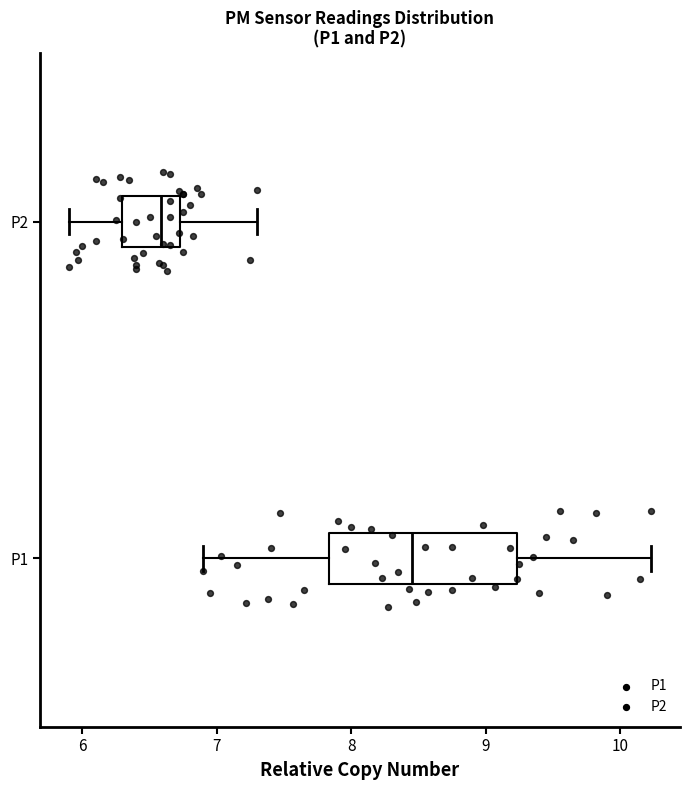

Reading bottom to top, transcribe this box plot: for each box, give where its median line is, the range the box spans, and where its two whiskers end, as read against the x-axis. The values are not printed on the chart, so give them approximately, as read against the axis.

P1: median 8.5, box 7.8 to 9.2, whiskers 6.9 to 10.2
P2: median 6.6, box 6.3 to 6.7, whiskers 5.9 to 7.3